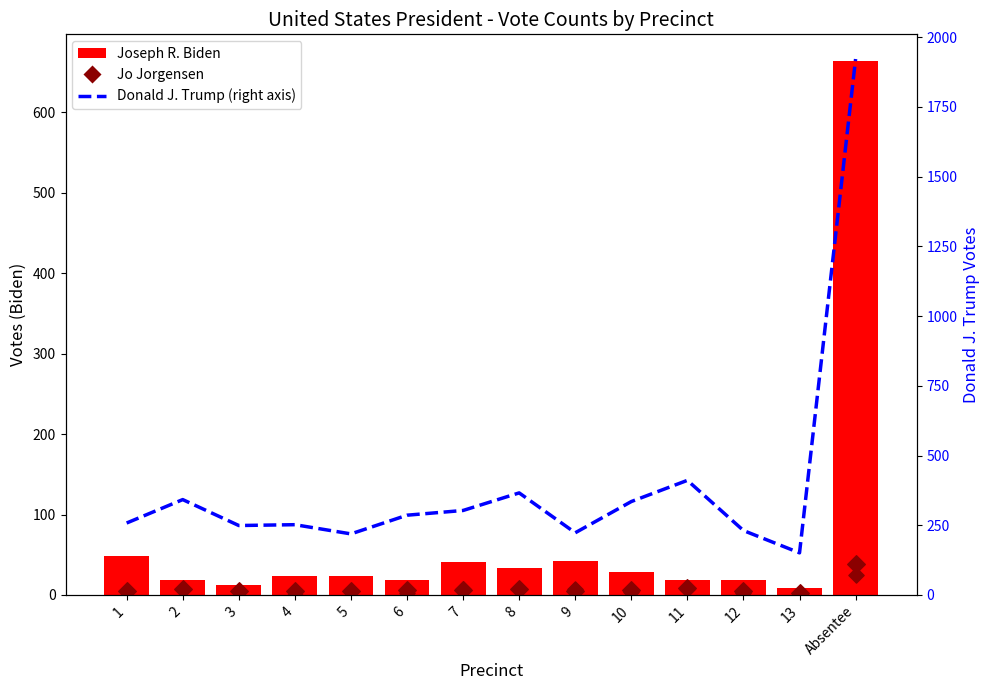

Is the value of Average increase (%) at Absentee greater than the value of Donald J. Trump at 10?

Yes